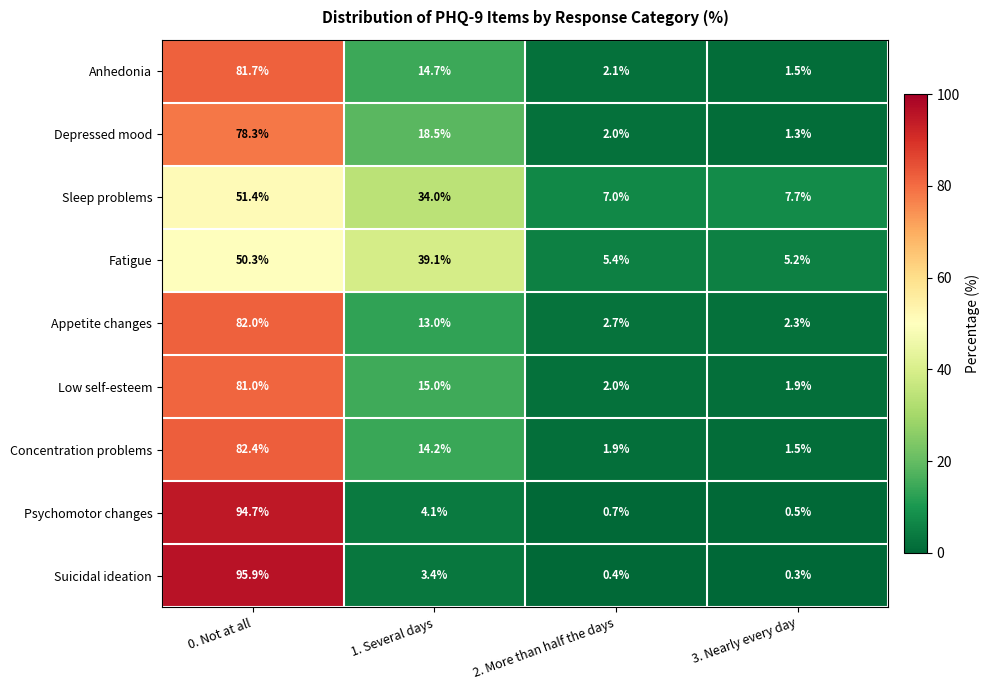

The Sleep problems series shows 10.9 at 2. More than half the days. True or false?

False